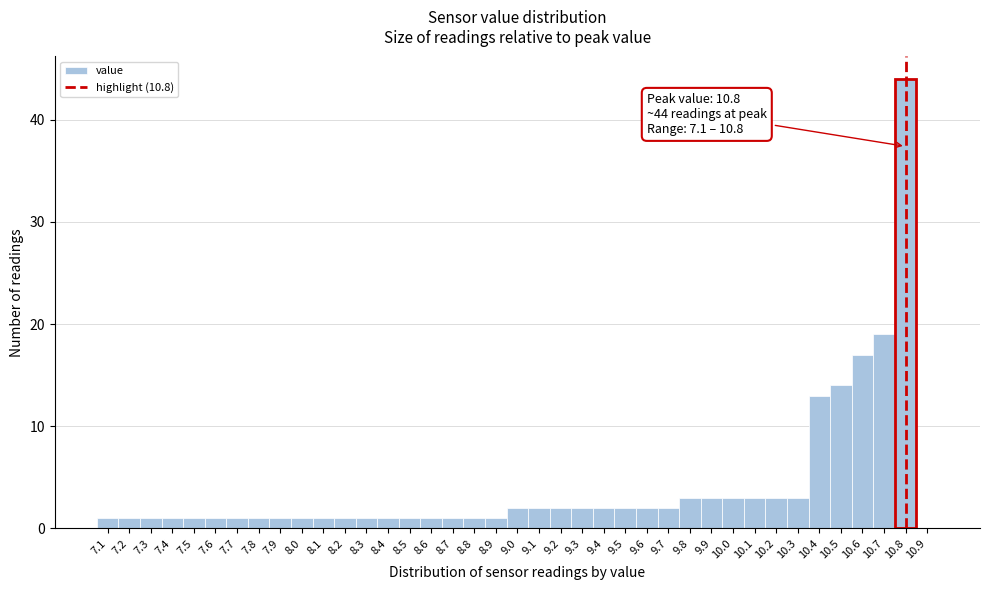

Which range on the x-axis has the tallest bar?

10.75 to 10.85